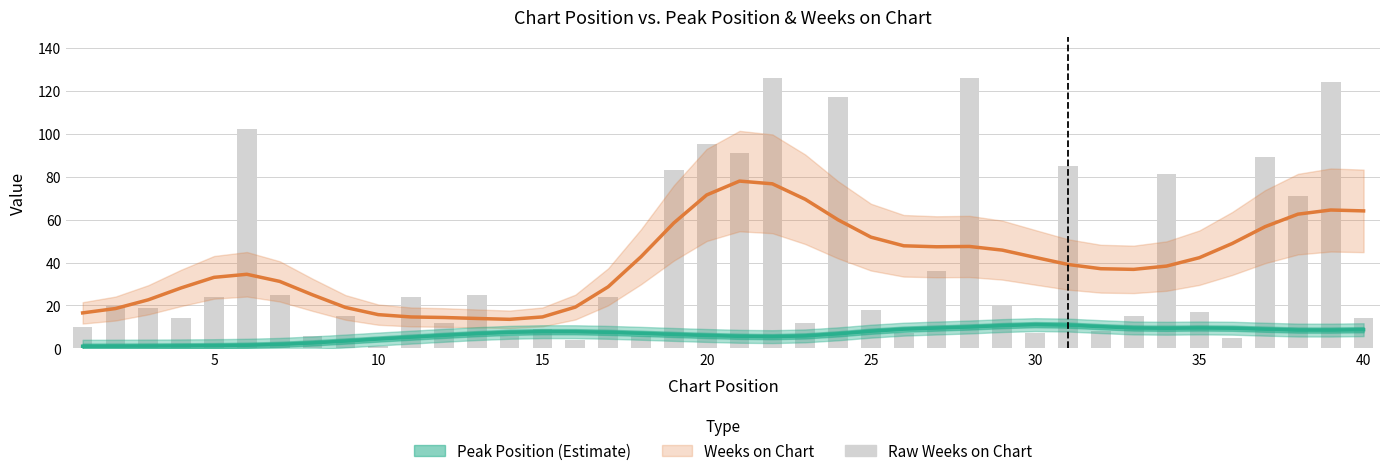

Reading right to left, what are all the values shown in this chart?

14	124	71	89	5	17	81	15	8	85	7	20	126	36	7	18	117	12	126	91	95	83	6	24	4	9	6	25	12	24	1	15	6	25	102	24	14	19	20	10